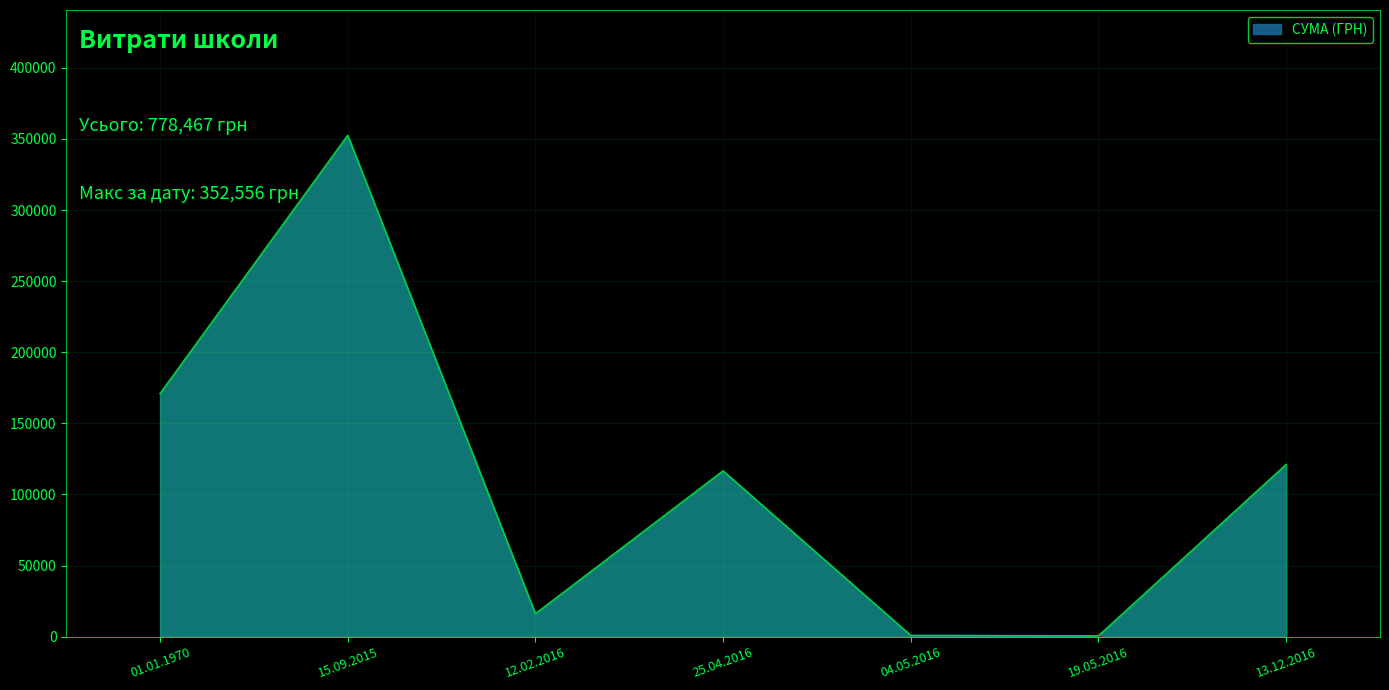

What is the sum of all values?

778466.9